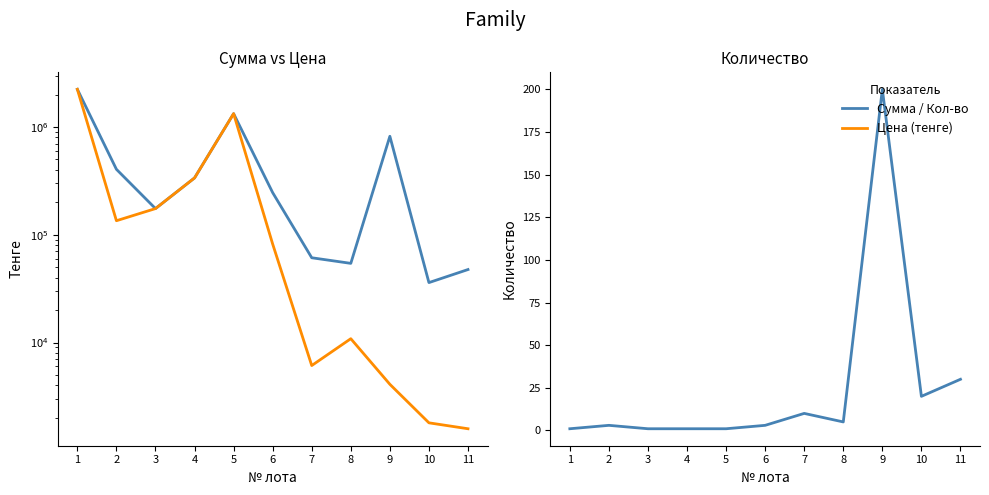

What is the difference between the Сумма (тенге) values at 1 and 5?

906842.0